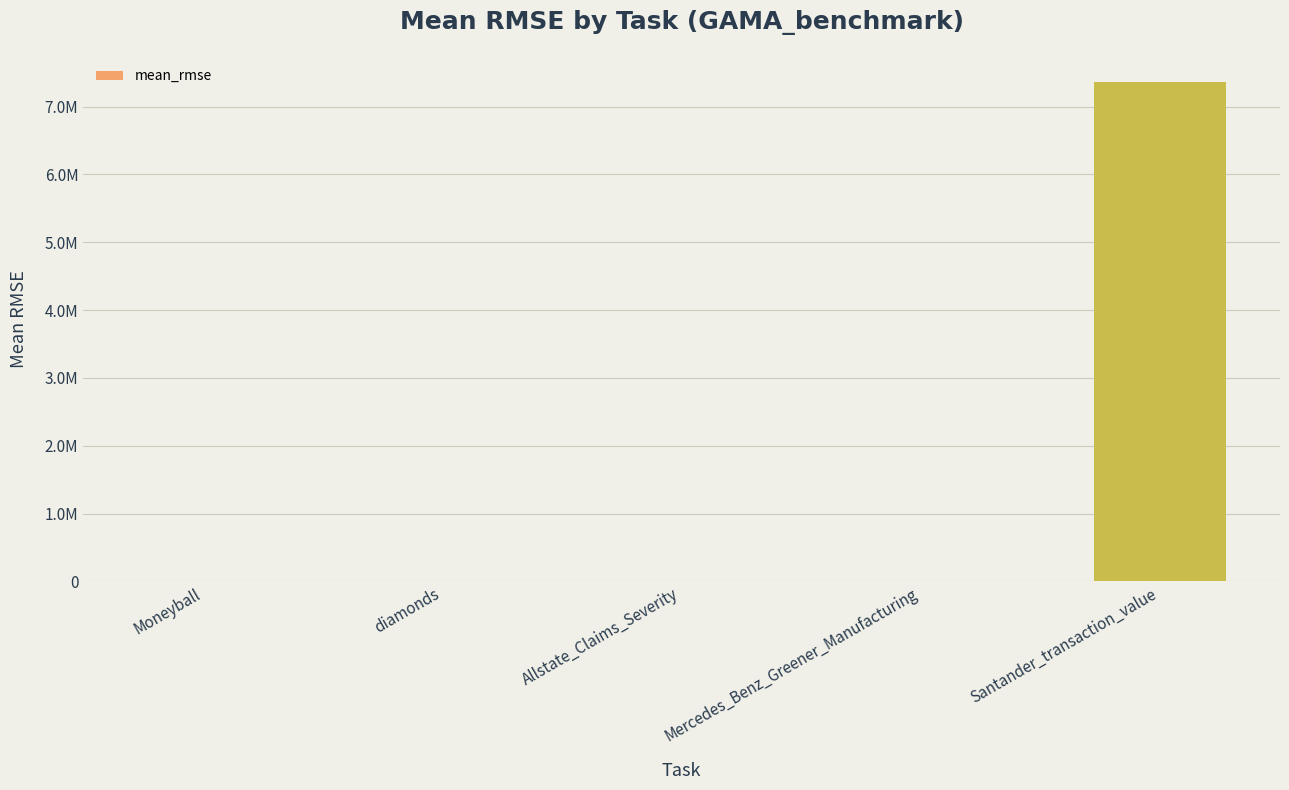

Rank the categories by value from lowest to highest.

Mercedes_Benz_Greener_Manufacturing, Moneyball, diamonds, Allstate_Claims_Severity, Santander_transaction_value